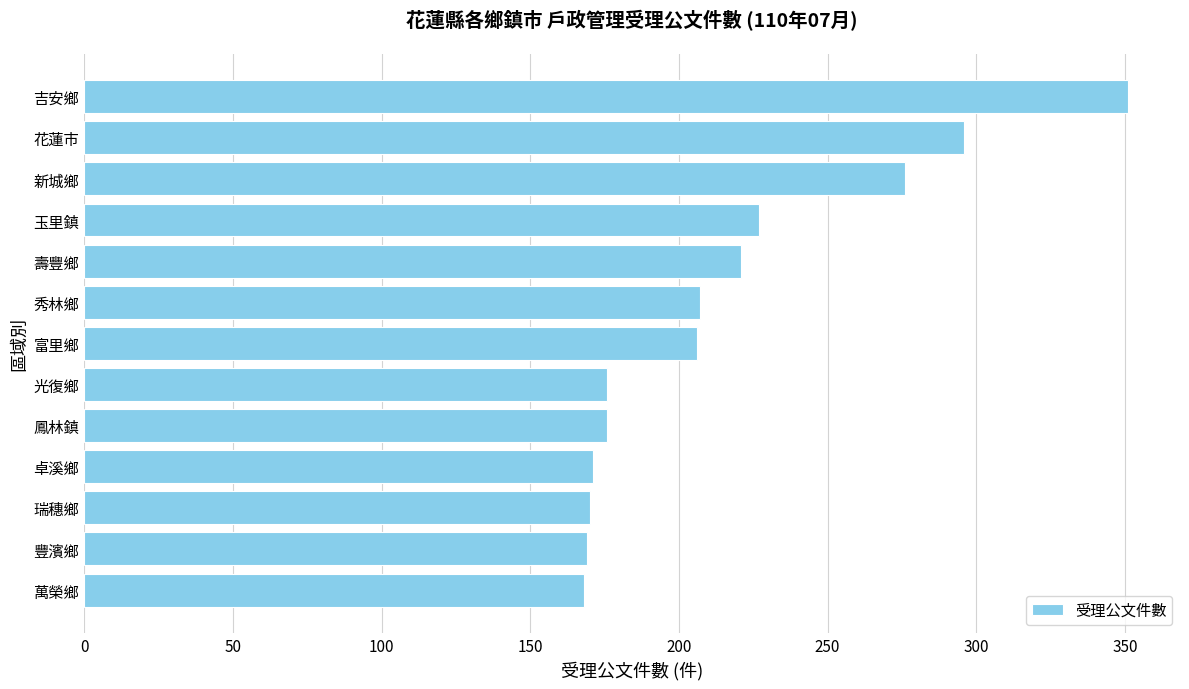

Is it true that the value at 玉里鎮 is 105?

False